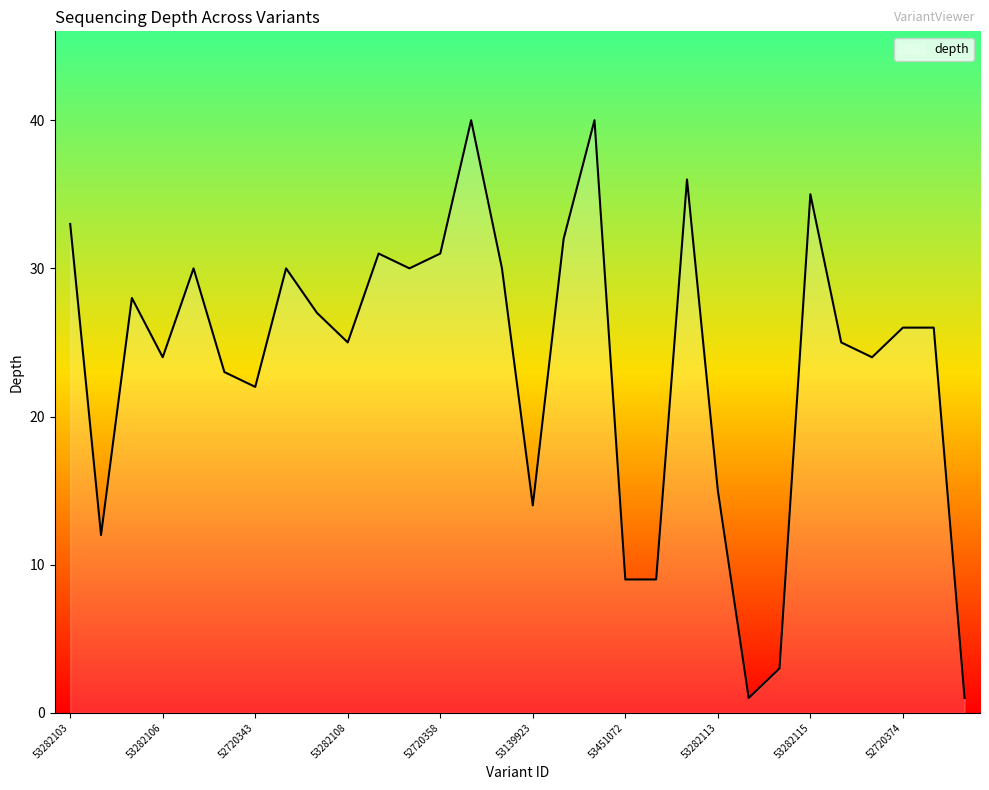

What is the difference between the maximum and minimum values?

39